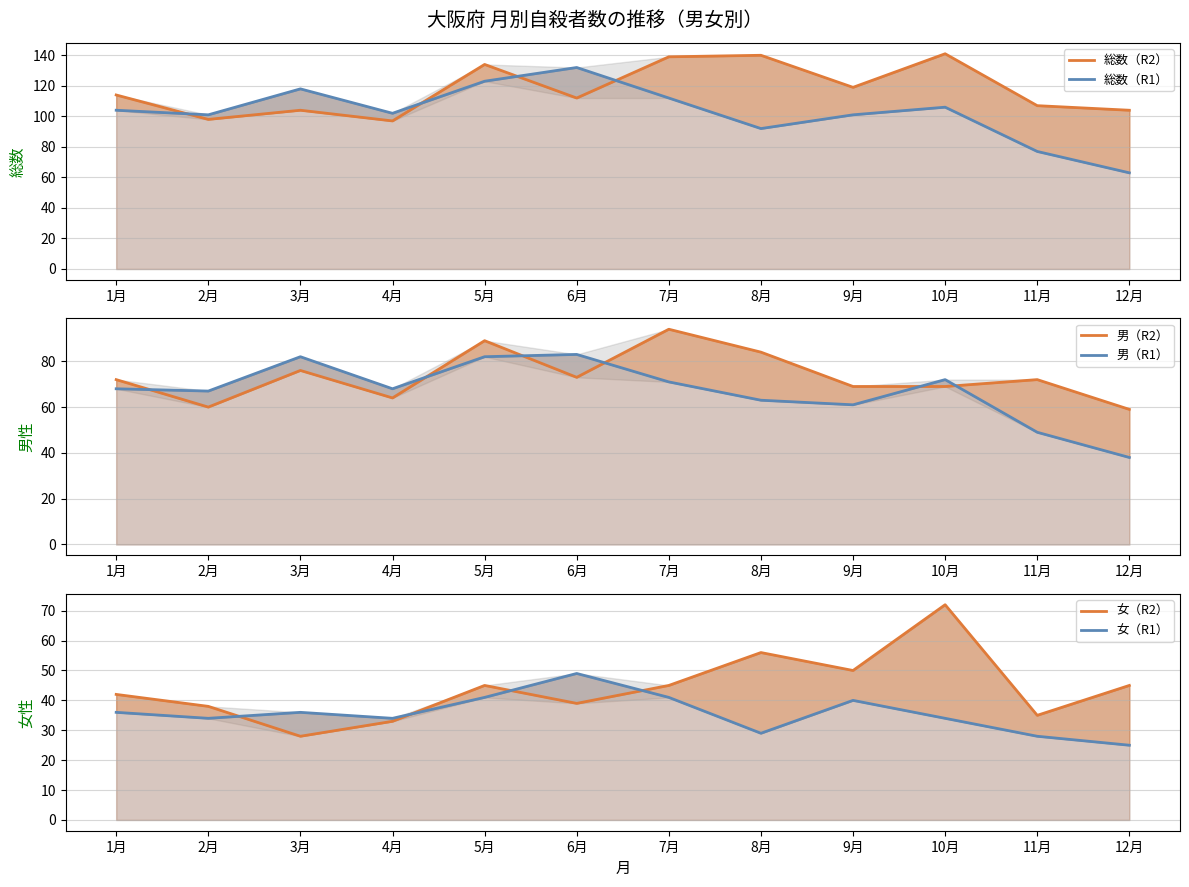

What is the sum of all 総数（R1） values?

1231